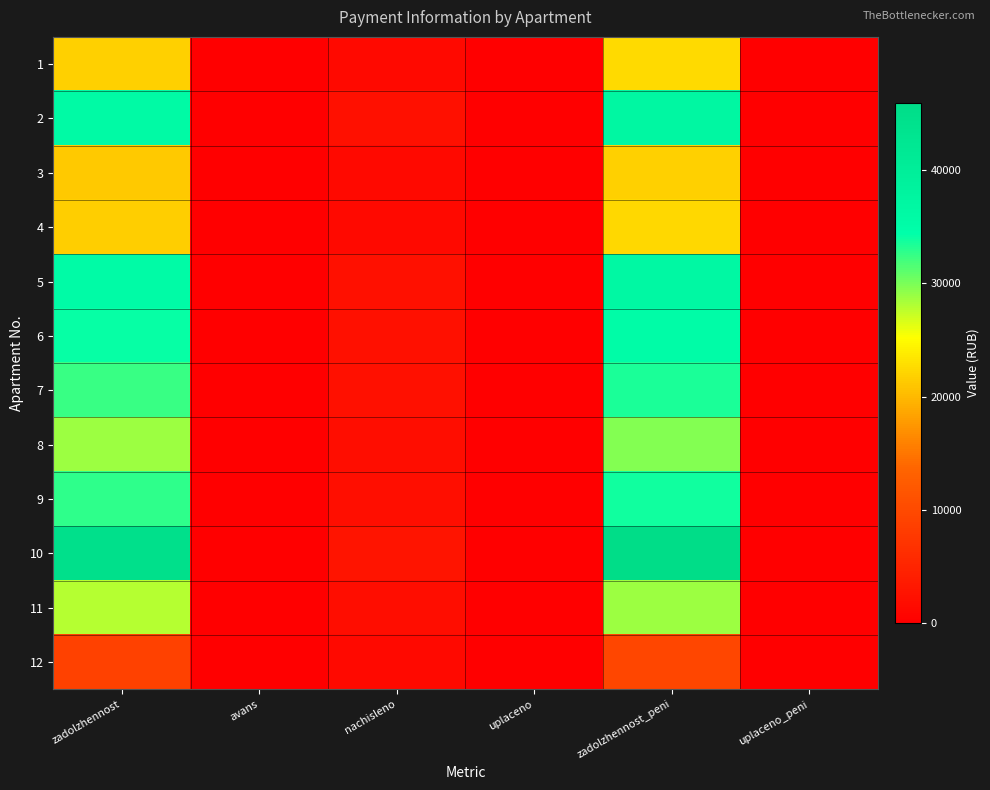

Reading left to right, list all the values displayed in this chart.

1: zadolzhennost=21850.4	avans=0.0	nachisleno=1380.1	uplaceno=0.0	zadolzhennost_peni=22540.4	uplaceno_peni=0.0
2: zadolzhennost=35708.5	avans=0.0	nachisleno=2269.2	uplaceno=0.0	zadolzhennost_peni=36843.1	uplaceno_peni=0.0
3: zadolzhennost=21202.6	avans=0.0	nachisleno=1339.2	uplaceno=0.0	zadolzhennost_peni=21872.2	uplaceno_peni=0.0
4: zadolzhennost=21614.9	avans=0.0	nachisleno=1365.2	uplaceno=0.0	zadolzhennost_peni=22297.6	uplaceno_peni=0.0
5: zadolzhennost=35583.6	avans=0.0	nachisleno=2254.3	uplaceno=0.0	zadolzhennost_peni=36710.8	uplaceno_peni=0.0
6: zadolzhennost=34159.7	avans=0.0	nachisleno=2157.6	uplaceno=0.0	zadolzhennost_peni=35238.5	uplaceno_peni=0.0
7: zadolzhennost=32417.8	avans=0.0	nachisleno=2157.6	uplaceno=0.0	zadolzhennost_peni=33496.7	uplaceno_peni=0.0
8: zadolzhennost=28800.3	avans=0.0	nachisleno=1819.1	uplaceno=0.0	zadolzhennost_peni=29709.8	uplaceno_peni=0.0
9: zadolzhennost=32725.0	avans=0.0	nachisleno=2068.3	uplaceno=0.0	zadolzhennost_peni=33759.1	uplaceno_peni=0.0
10: zadolzhennost=44525.3	avans=0.0	nachisleno=2812.3	uplaceno=0.0	zadolzhennost_peni=45931.4	uplaceno_peni=0.0
11: zadolzhennost=27855.2	avans=0.0	nachisleno=1819.1	uplaceno=0.0	zadolzhennost_peni=28764.7	uplaceno_peni=0.0
12: zadolzhennost=8860.1	avans=0.0	nachisleno=1357.8	uplaceno=0.0	zadolzhennost_peni=9539.0	uplaceno_peni=0.0